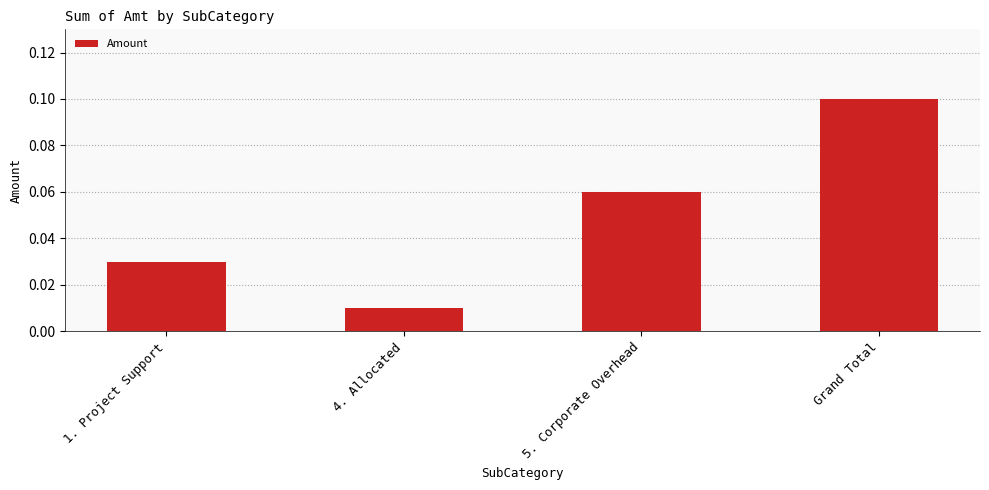

Is it true that the value at 5. Corporate Overhead is 0.0?

False